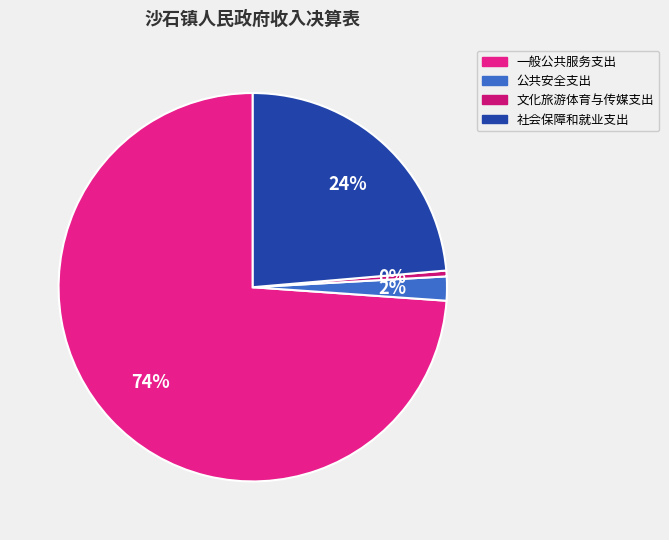

What percentage is the 社会保障和就业支出 slice, to the nearest percent?

24%